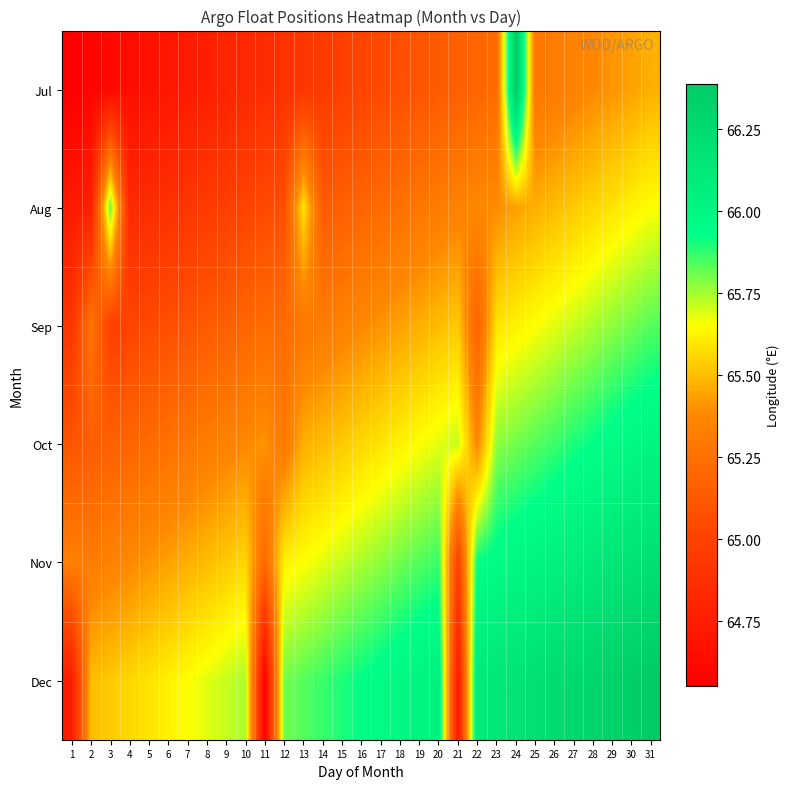

Reading left to right, extract all data points from this chart.

Jul: 1=64.6	2=64.6	3=64.6	4=64.6	5=64.7	6=64.7	7=64.7	8=64.8	9=64.8	10=64.8	11=64.9	12=64.9	13=64.9	14=65.0	15=65.0	16=65.0	17=65.0	18=65.1	19=65.1	20=65.1	21=65.2	22=65.2	23=65.2	24=66.4	25=65.3	26=65.3	27=65.3	28=65.4	29=65.4	30=65.4	31=65.5
Aug: 1=64.7	2=64.8	3=65.8	4=64.8	5=64.9	6=64.9	7=64.9	8=65.0	9=65.0	10=65.0	11=65.0	12=65.1	13=65.6	14=65.1	15=65.2	16=65.2	17=65.2	18=65.3	19=65.3	20=65.3	21=65.3	22=65.4	23=65.4	24=65.4	25=65.5	26=65.5	27=65.5	28=65.6	29=65.6	30=65.6	31=65.7
Sep: 1=64.9	2=65.3	3=65.0	4=65.0	5=65.0	6=65.1	7=65.1	8=65.1	9=65.2	10=65.2	11=65.2	12=65.2	13=65.3	14=65.3	15=65.3	16=65.4	17=65.4	18=65.4	19=65.5	20=65.5	21=65.5	22=65.2	23=65.6	24=65.6	25=65.7	26=65.7	27=65.7	28=65.7	29=65.8	30=65.8	31=65.8
Oct: 1=65.1	2=65.2	3=65.2	4=65.2	5=65.2	6=65.3	7=65.3	8=65.3	9=65.3	10=65.4	11=65.4	12=65.3	13=65.5	14=65.5	15=65.5	16=65.6	17=65.6	18=65.6	19=65.7	20=65.7	21=65.7	22=65.4	23=65.8	24=65.8	25=65.8	26=65.9	27=65.9	28=65.9	29=66.0	30=66.0	31=66.0
Nov: 1=65.3	2=65.3	3=65.3	4=65.4	5=65.4	6=65.4	7=65.5	8=65.5	9=65.5	10=65.6	11=65.2	12=65.6	13=65.7	14=65.7	15=65.7	16=65.7	17=65.8	18=65.8	19=65.8	20=65.9	21=65.0	22=65.9	23=66.0	24=66.0	25=66.0	26=66.1	27=66.1	28=66.1	29=66.1	30=66.2	31=66.2
Dec: 1=64.7	2=65.5	3=65.5	4=65.6	5=65.6	6=65.6	7=65.7	8=65.7	9=65.7	10=65.7	11=64.6	12=65.8	13=65.8	14=65.9	15=65.9	16=65.9	17=66.0	18=66.0	19=66.0	20=66.1	21=64.7	22=66.1	23=66.1	24=66.2	25=66.2	26=66.2	27=66.3	28=66.3	29=66.3	30=66.4	31=66.4